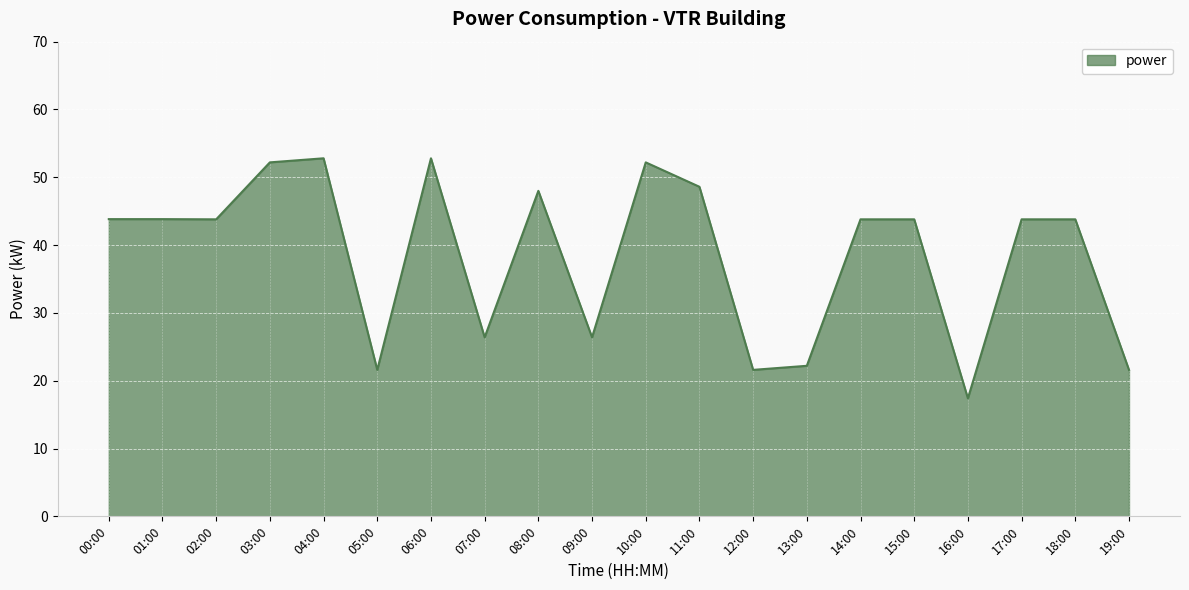

What is the smallest value displayed?

17.4